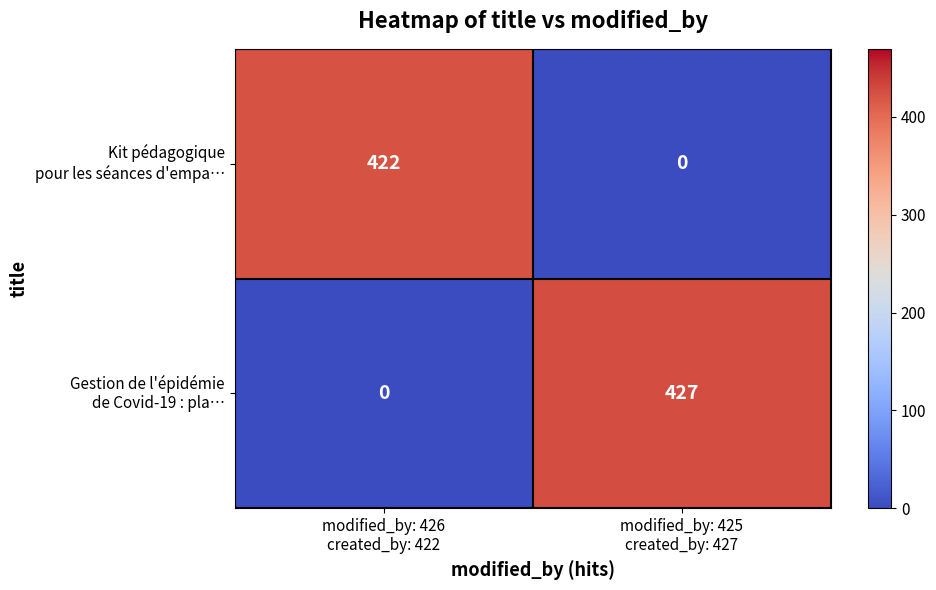

How many series are shown in this chart?

2